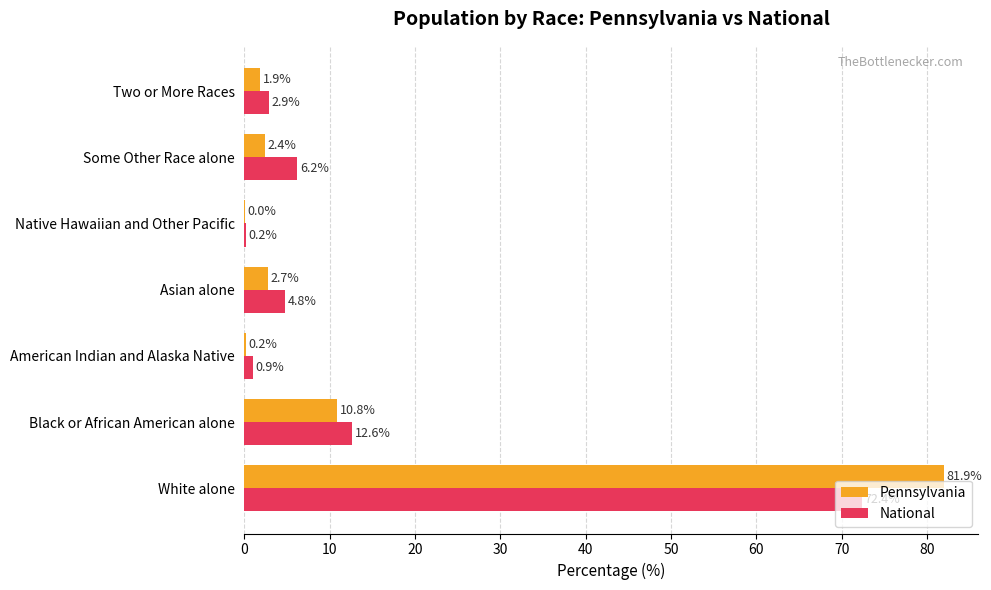

The National series shows 72.4 at White alone. True or false?

True